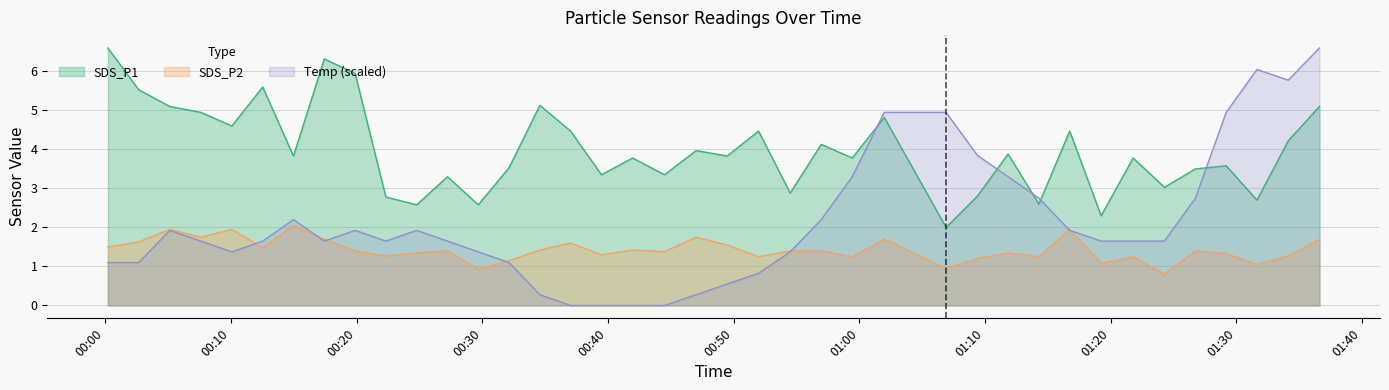

What is the sum of the Temp values at 2022/04/13 00:17:26 and 2022/04/13 00:44:30?

1.7